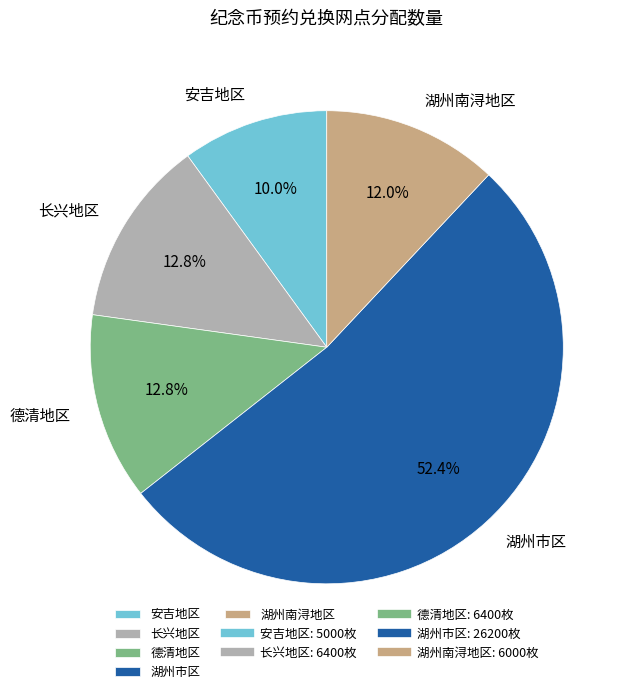

Is the sum of 安吉地区 and 湖州南浔地区 greater than half?

No